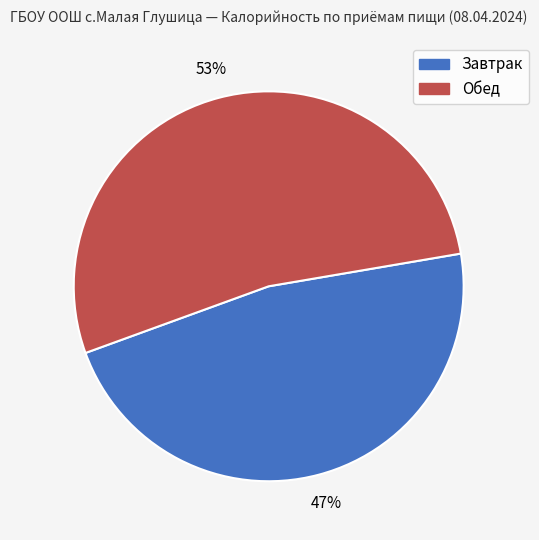

Count the number of slices in the pie.

2